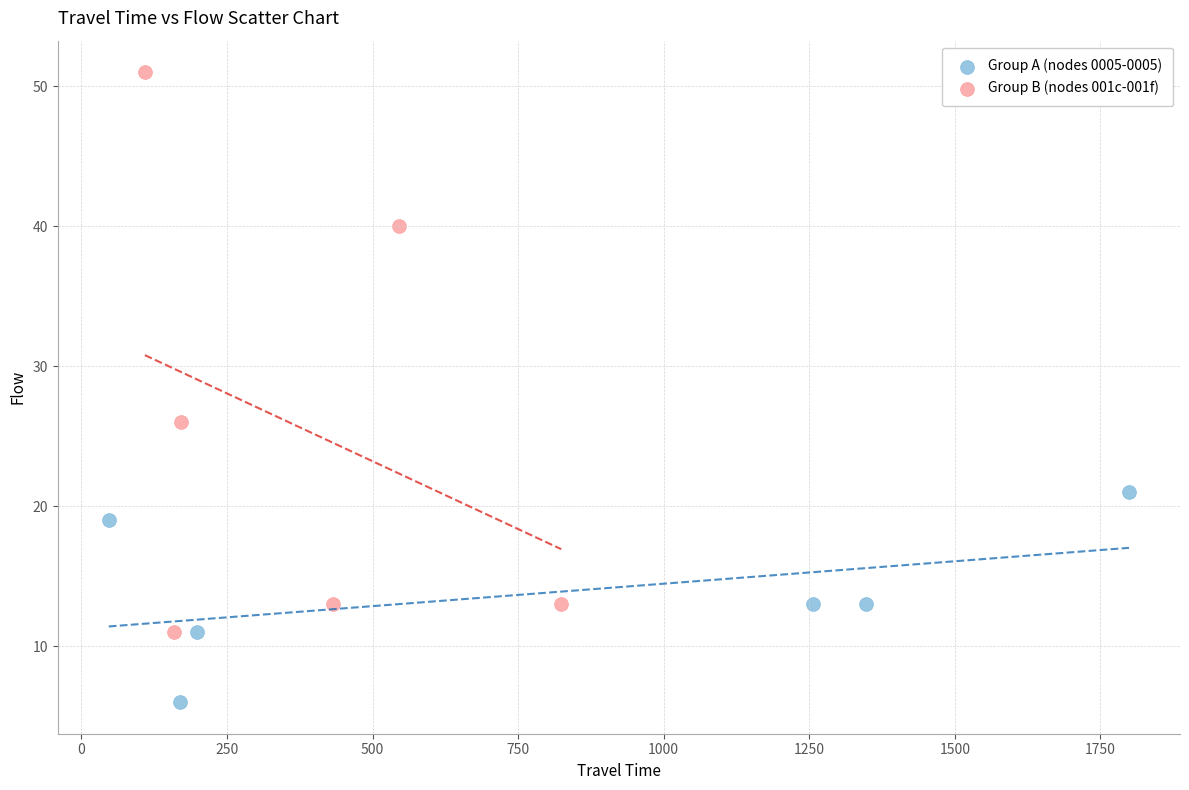

Which series reaches the maximum Y coordinate?

Group B (nodes 001c-001f)